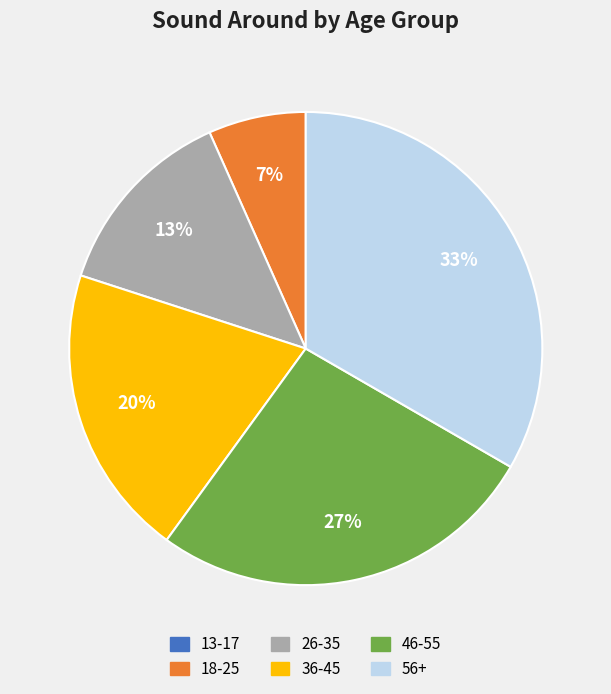

What is the largest slice in the pie chart?

56+